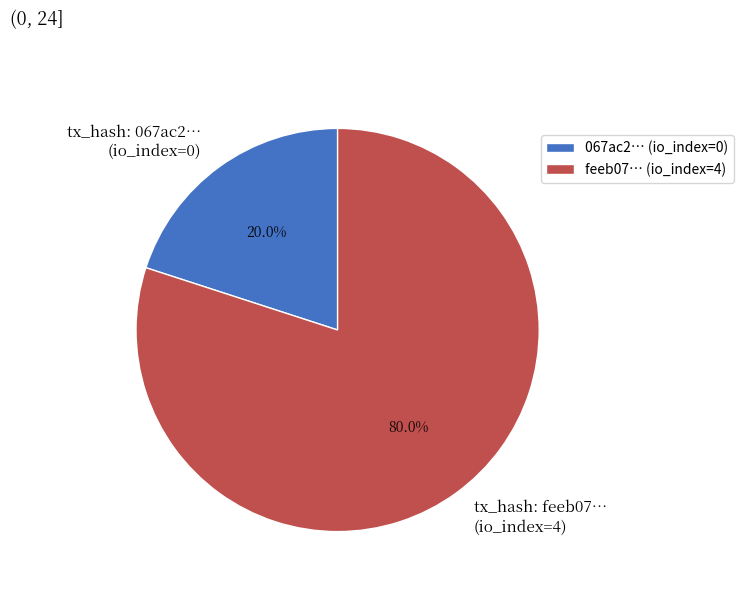

What percentage do tx_hash: feeb07… (io_index=4) and tx_hash: 067ac2… (io_index=0) together represent?

100.0%